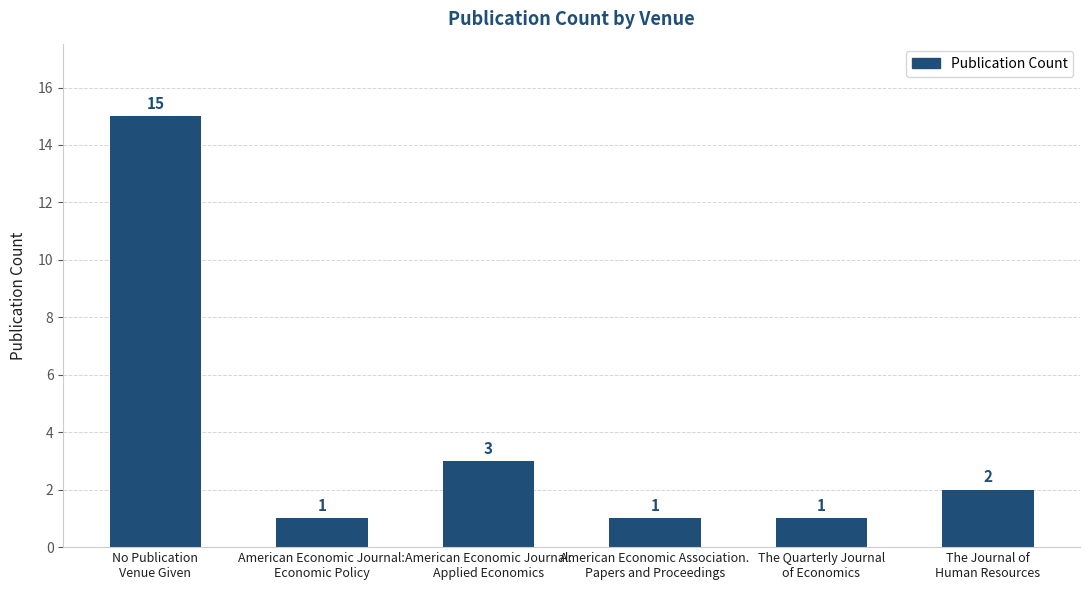

Are the bars grouped side by side (vs. stacked)?

No